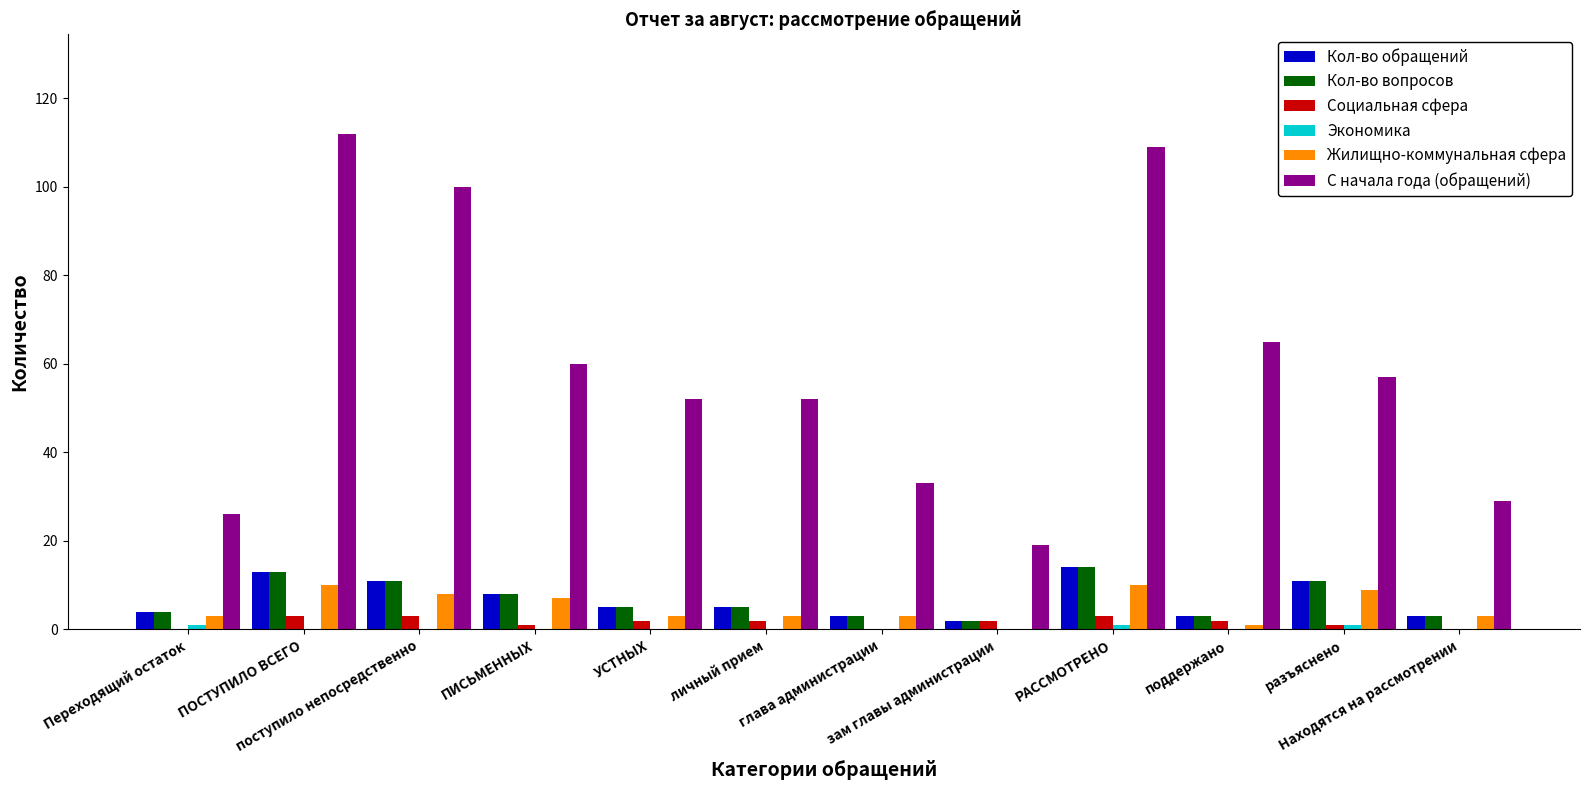

The Кол-во вопросов series shows 5 at личный прием. True or false?

True